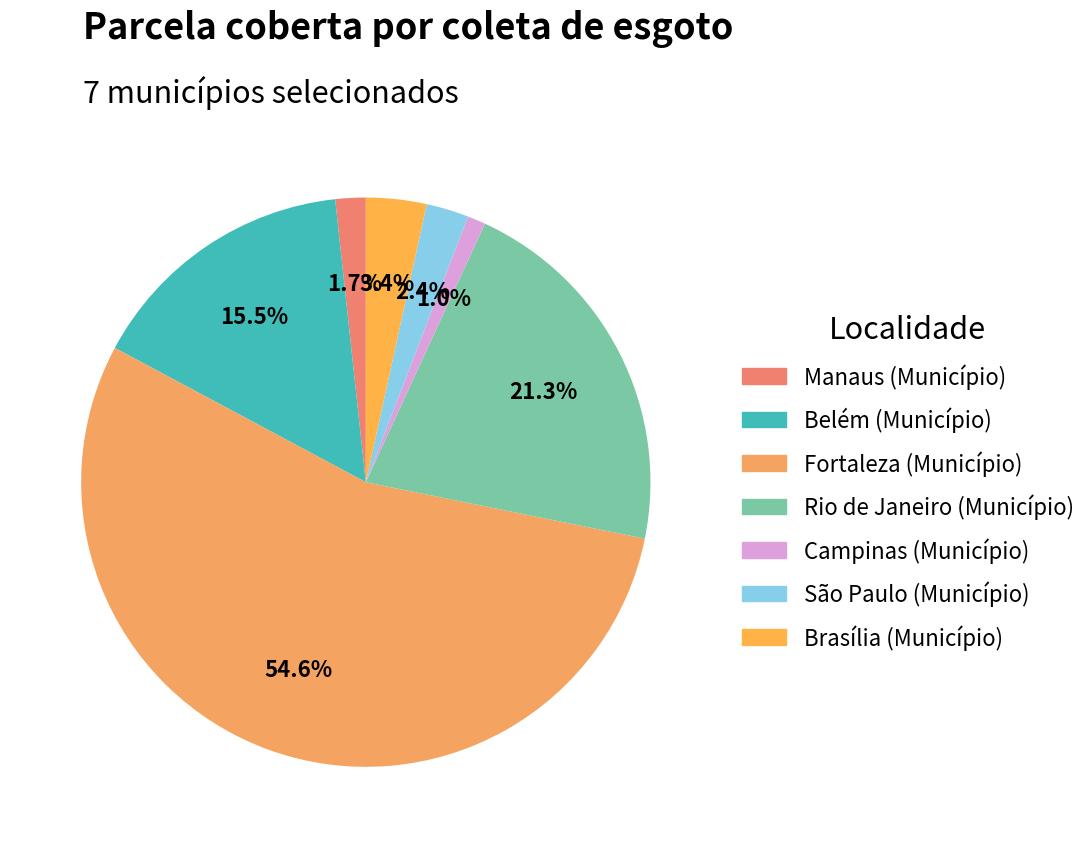

True or false: Manaus (Município) accounts for 2% of the total.

True